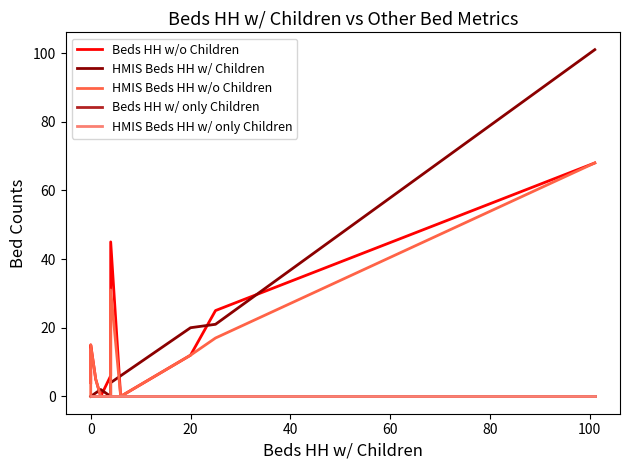

Does the chart have visible grid lines?

No